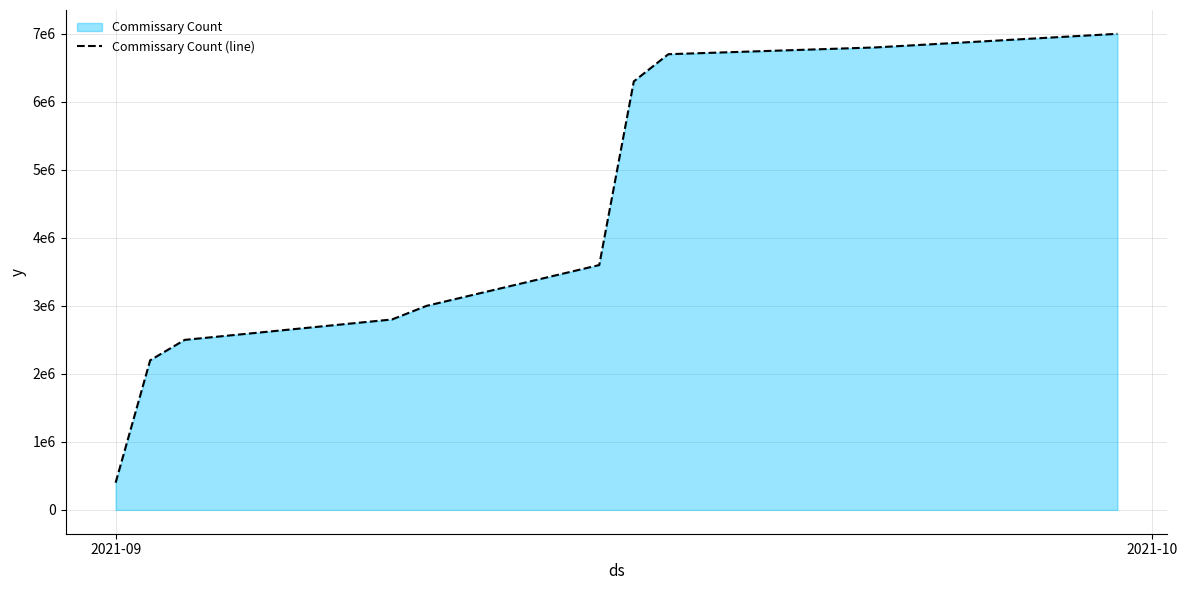

True or false: there are more than 1 points higher than both neighbors.

False